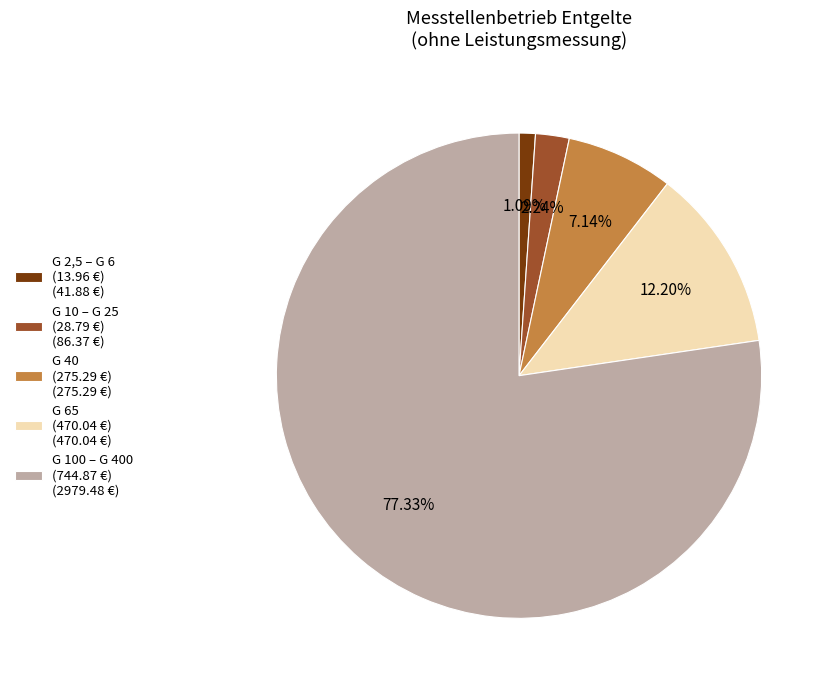

Which slice is the largest?

G 100 – G 400 (744.87 €) (2979.48 €)